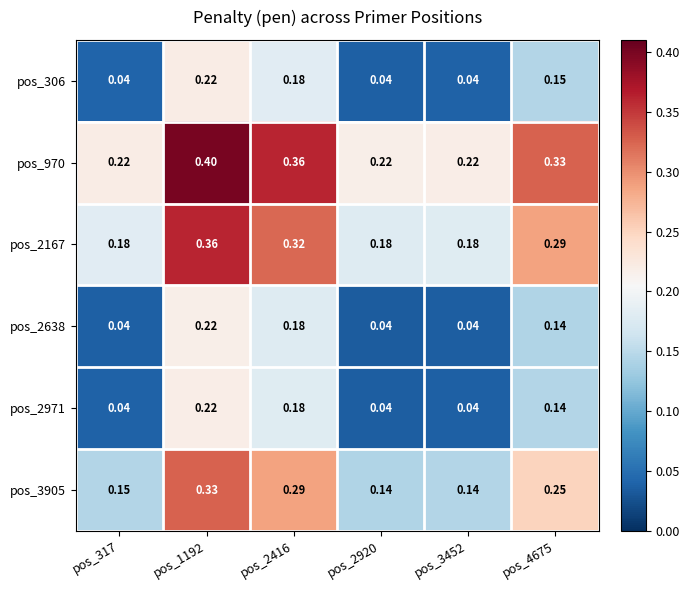

Is the value of pos_2167 at pos_2416 greater than the value of pos_2638 at pos_4675?

Yes